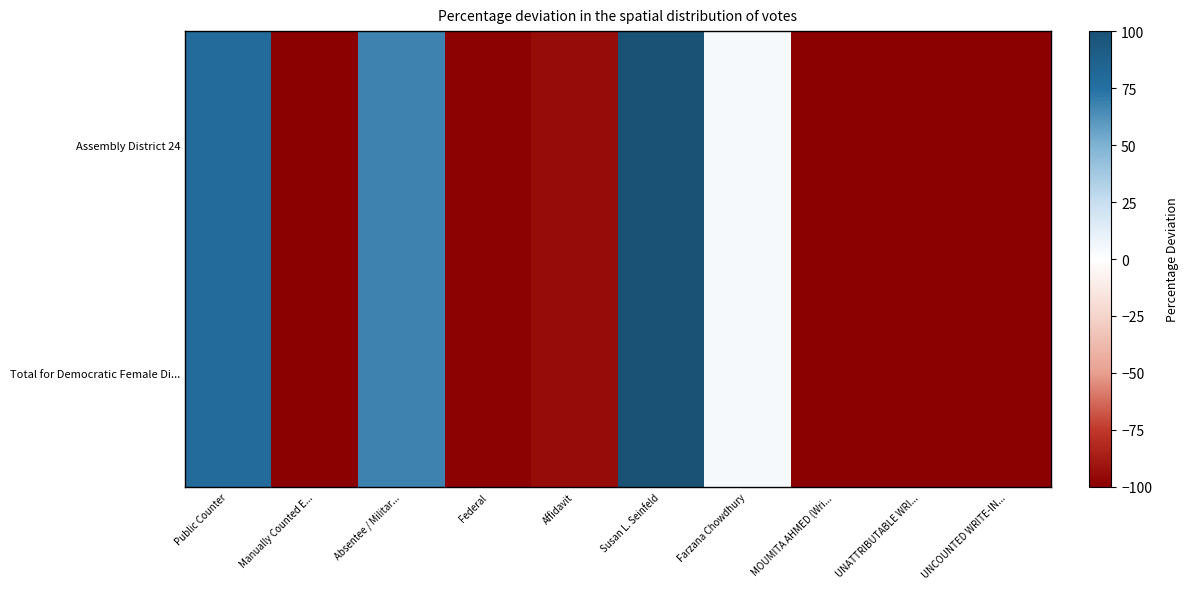

Which series has the largest range (max minus min)?

Assembly District 24